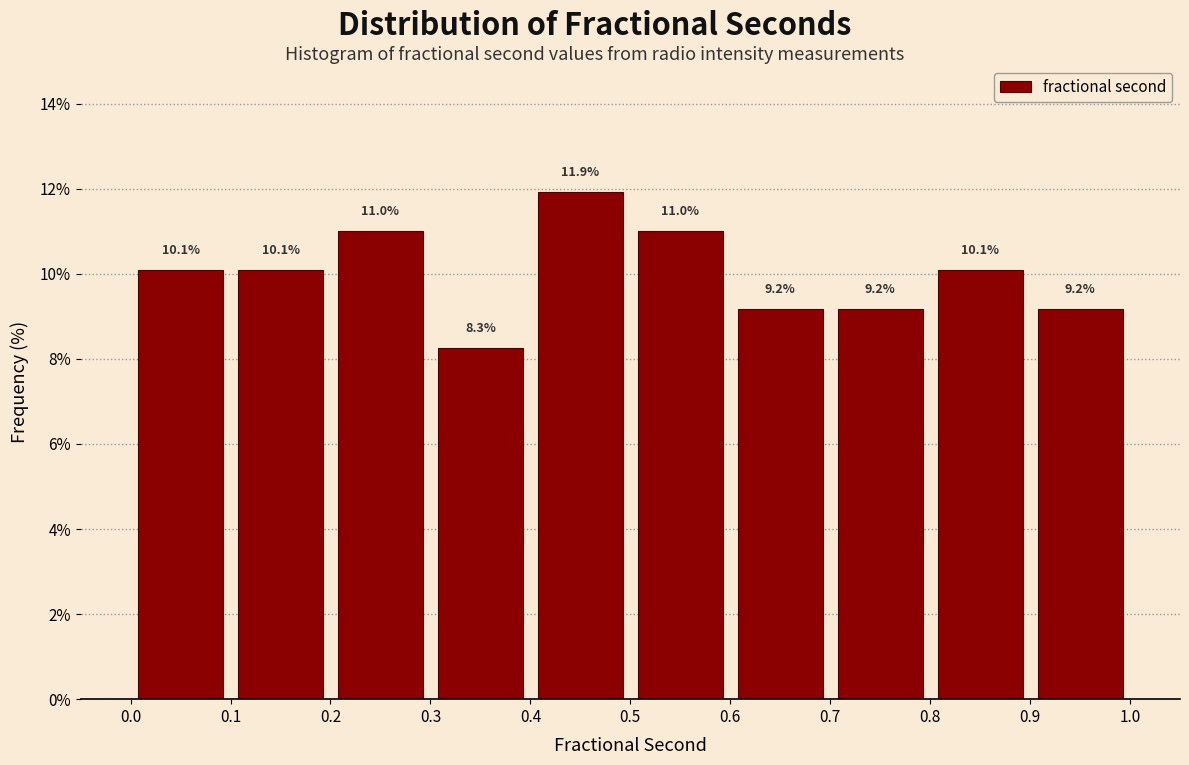

How tall is the bar that spans 0.3 to 0.4 on the x-axis?

8.3